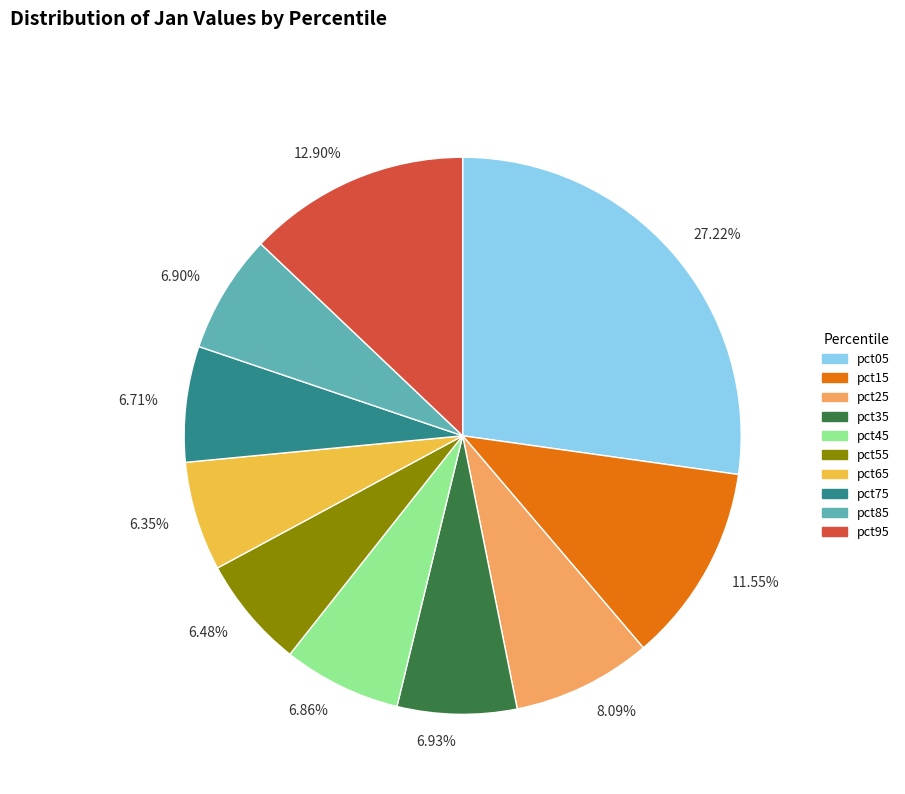

How many slices are in this pie chart?

10